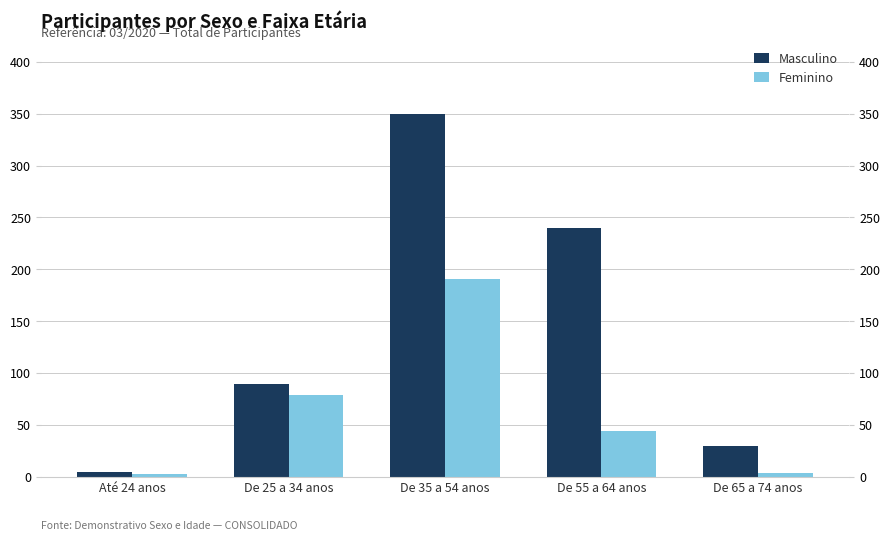

Is it true that Feminino equals 3 at Até 24 anos?

True